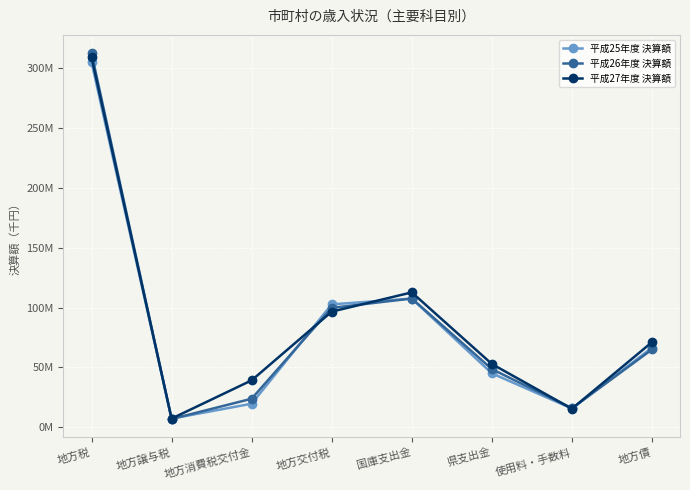

What is the approximate value of 平成25年度 決算額 at 地方債?

66518169